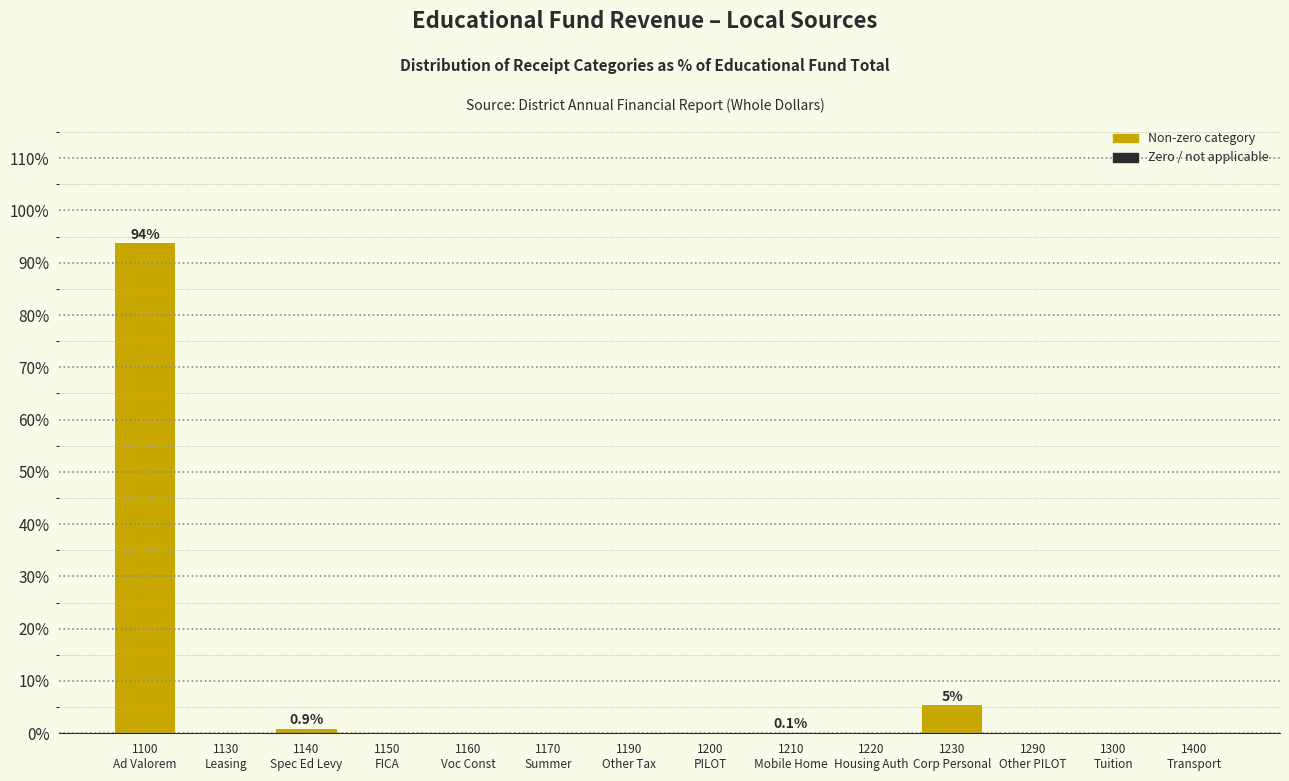

What is the greatest value displayed?

93.7